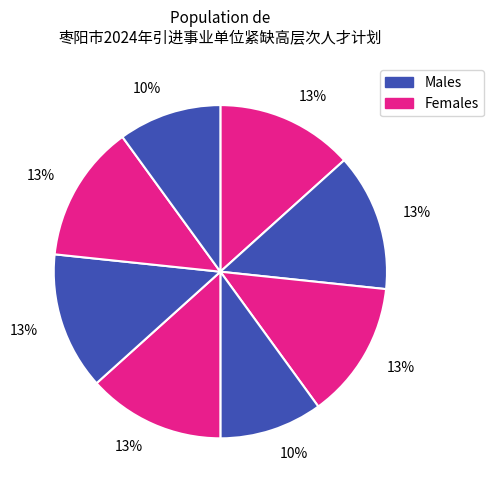

Count the number of slices in the pie.

8